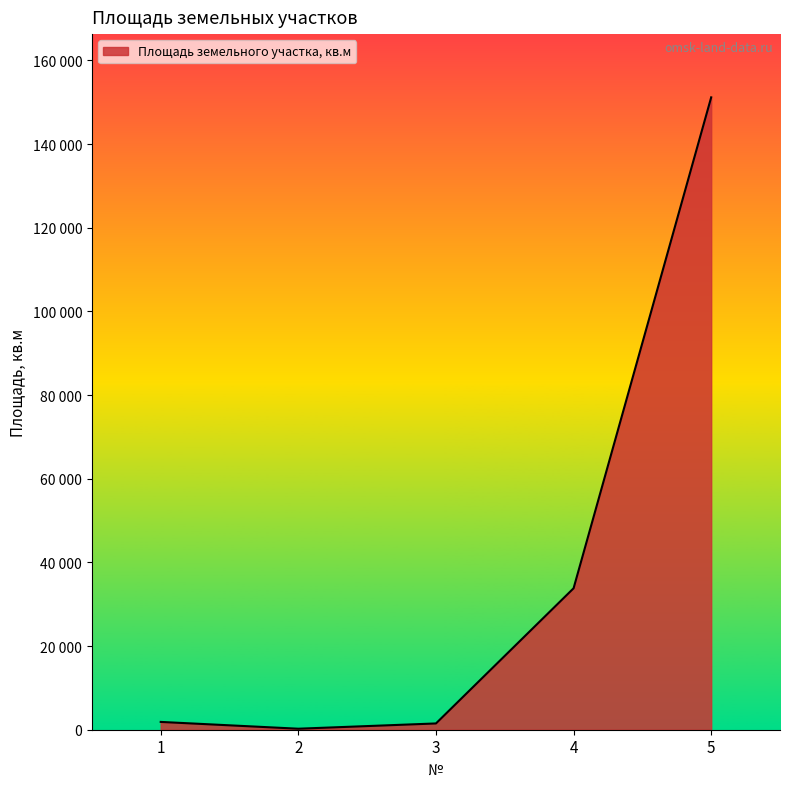

Between 1 and 2, which is larger?

1